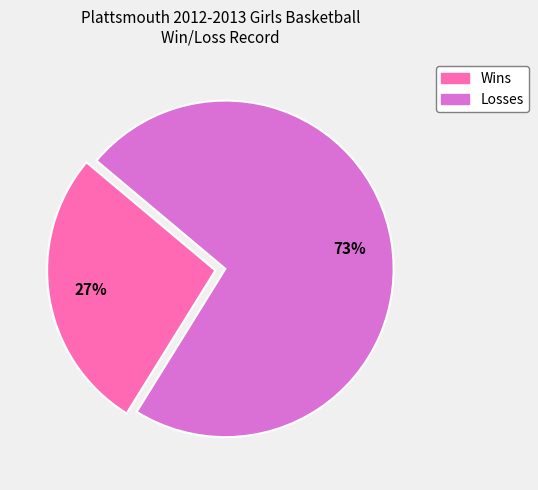

What is the ratio of the value at Wins to the value at Losses?

0.4